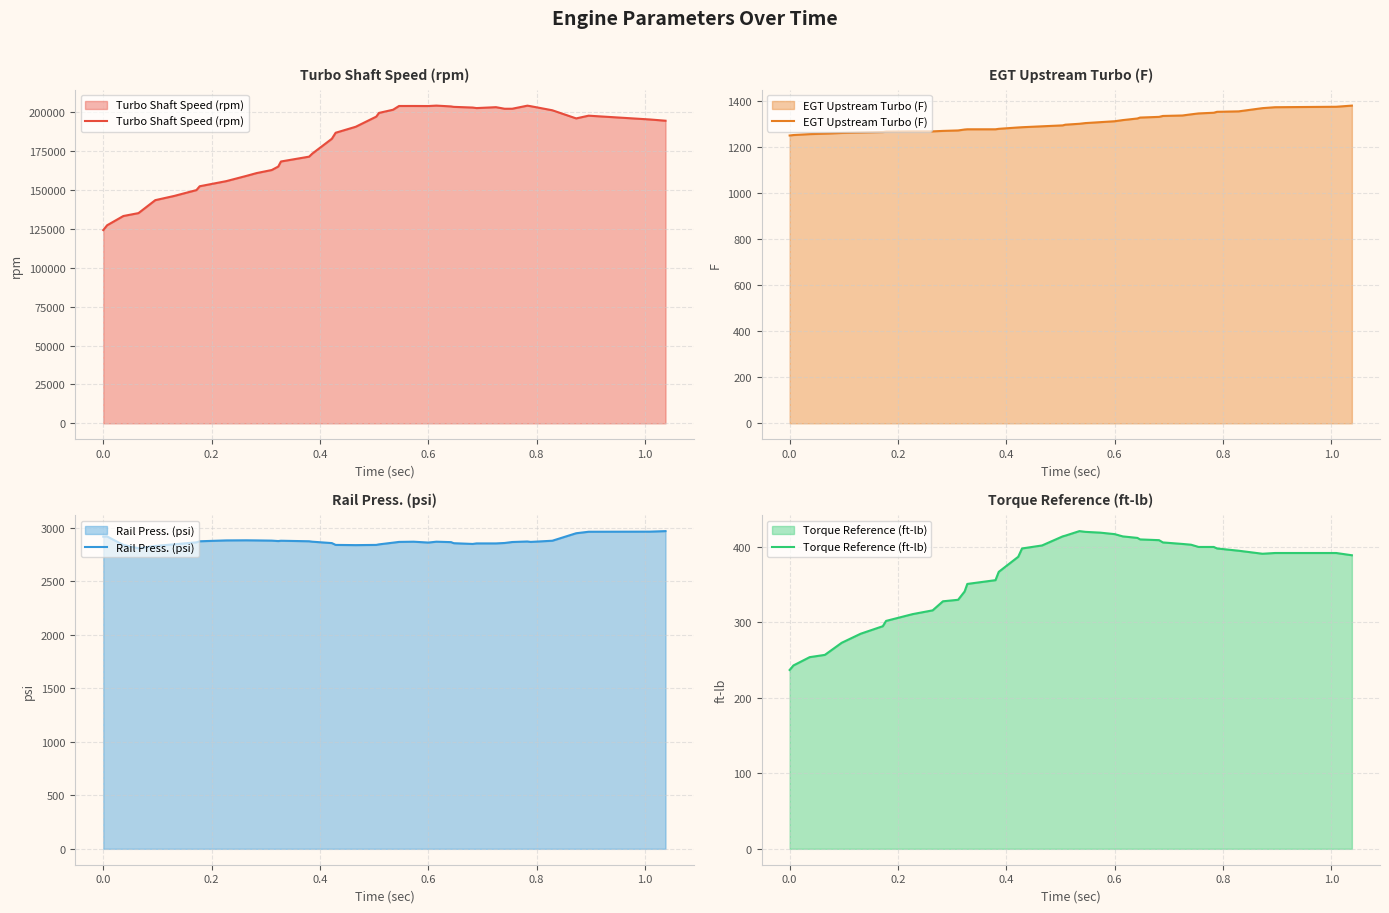

What is the maximum value for Turbo Shaft Speed (rpm)?

204309